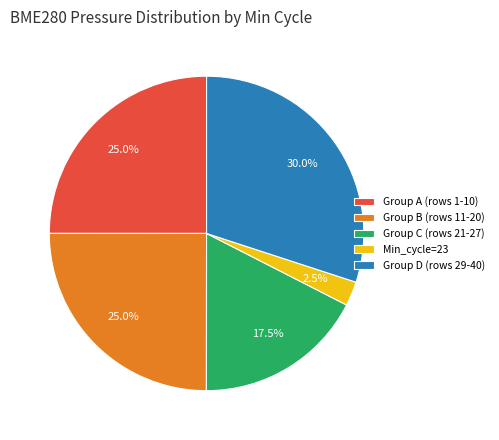

How much of the chart is everything except Group A (rows 1-10)?

75.0%